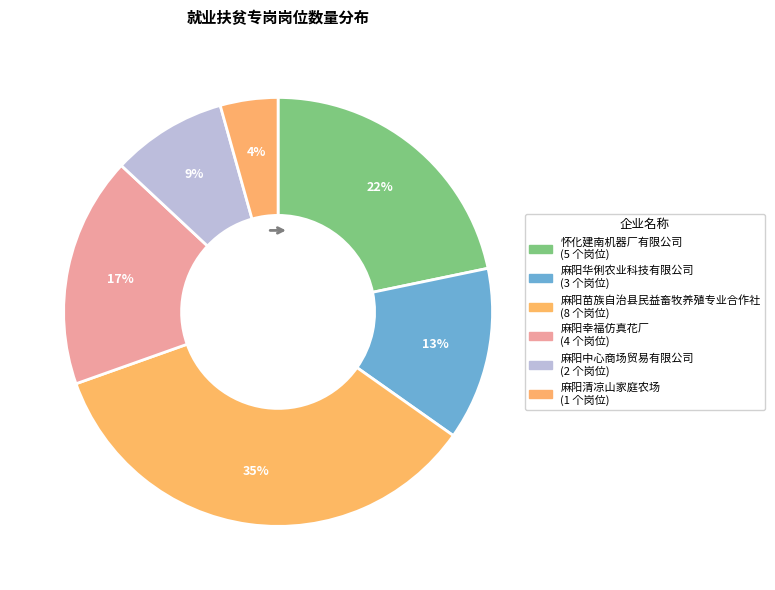

What percentage is the 麻阳华俐农业科技有限公司 slice, to the nearest percent?

13%